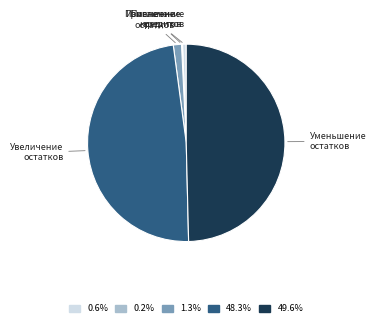

Which slice is the smallest?

Погашение кредитов